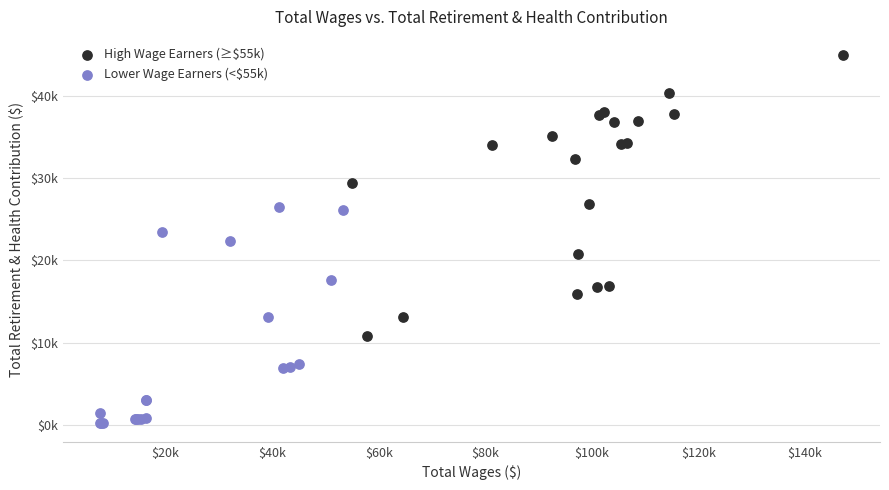

What are all the series names shown in the legend?

High Wage Earners (≥$55k), Lower Wage Earners (<$55k)